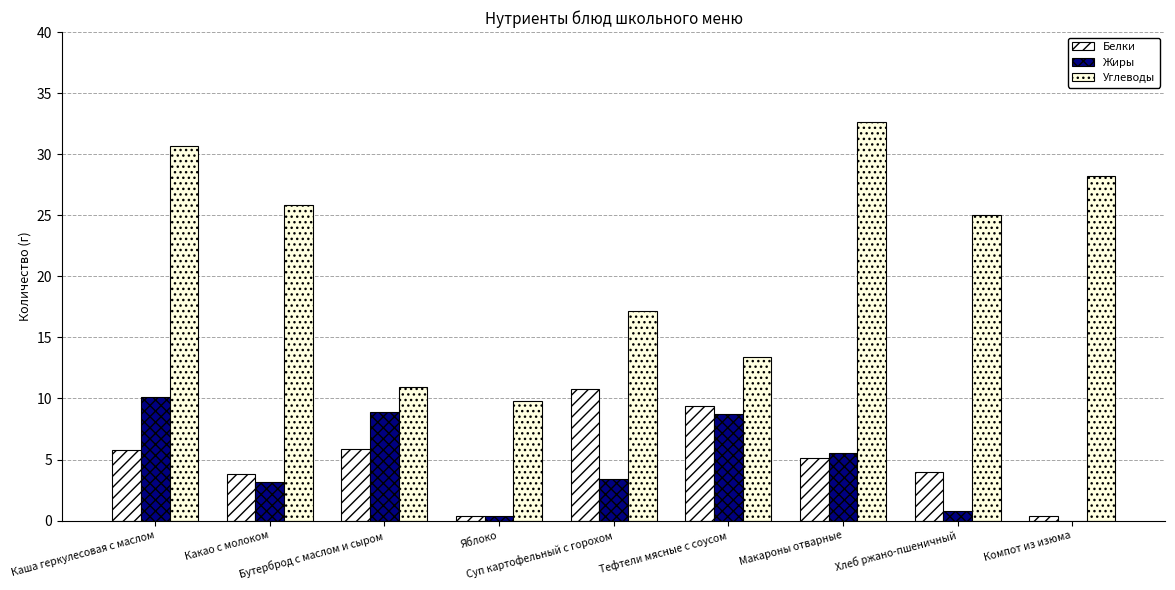

Which series has the largest range (max minus min)?

Углеводы